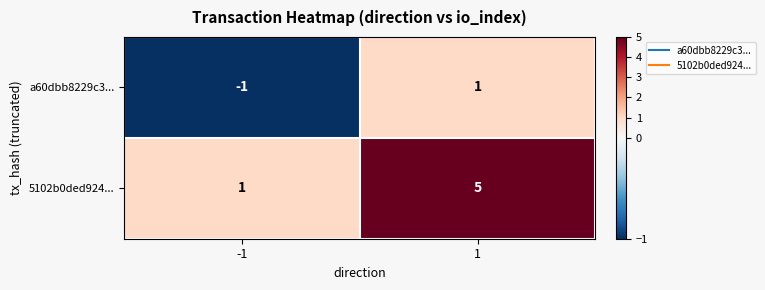

List the series in order of their overall mean, highest first.

5102b0ded924..., a60dbb8229c3...